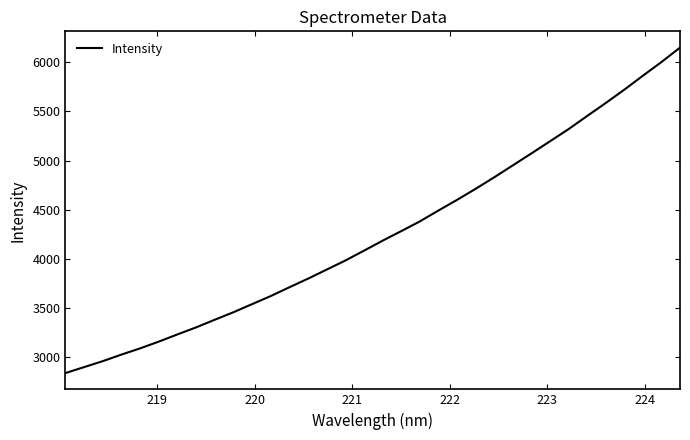

What is the greatest value displayed?

6150.2